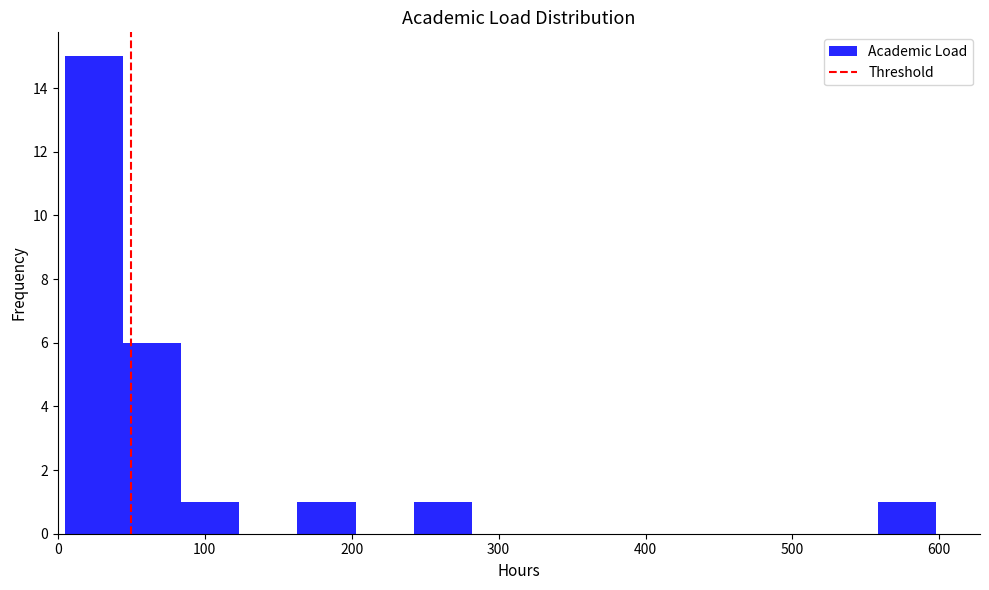

Read against the x-axis, roughly where is the centre of the tallest bar?

20